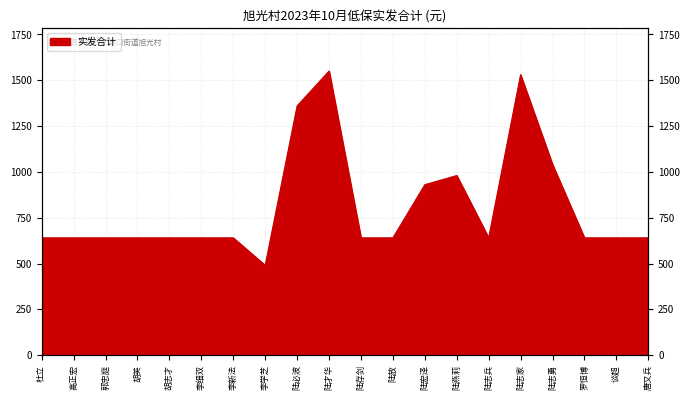

Reading right to left, transcribe all the data shown in this chart.

唐又兵=640	谈超=640	罗恒博=640	陆志勇=1040	陆志家=1530	陆志兵=640	陆燕莉=980	陆宏泽=930	陆放=640	陆存剑=640	陆才华=1550	陆必波=1360	李学芝=490	李新法=640	李细双=640	胡志才=640	胡英=640	郭忠庭=640	高正宏=640	杜立=640